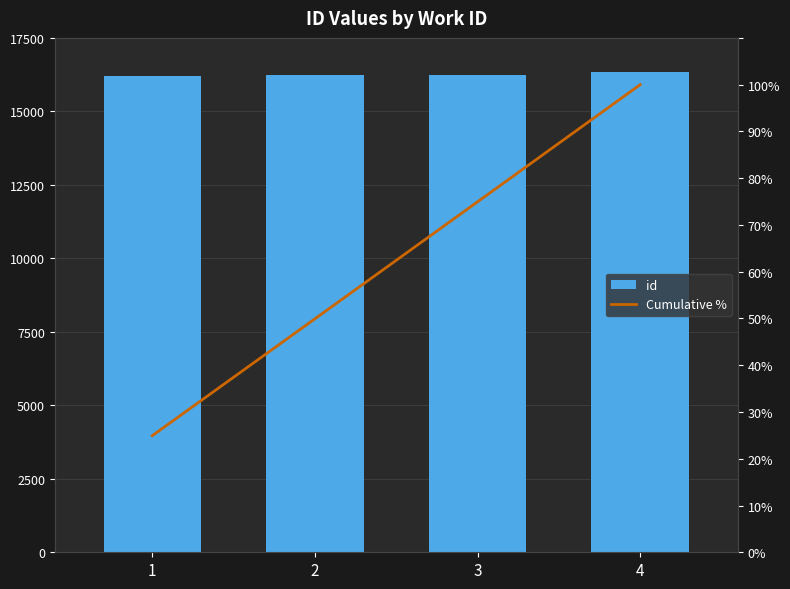

What is the value of the id bar at the 3rd from the left?

16222.0